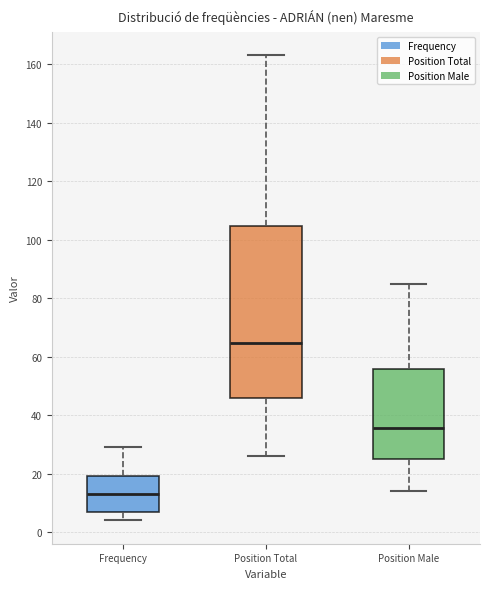

Reading left to right, transcribe this box plot: for each box, give where its median line is, the range the box spans, and where its two whiskers end, as read against the y-axis. The values are not printed on the chart, so give them approximately, as read against the axis.

Frequency: median 14, box 8 to 20, whiskers 4 to 30
Position Total: median 64, box 46 to 104, whiskers 26 to 164
Position Male: median 36, box 26 to 56, whiskers 14 to 86